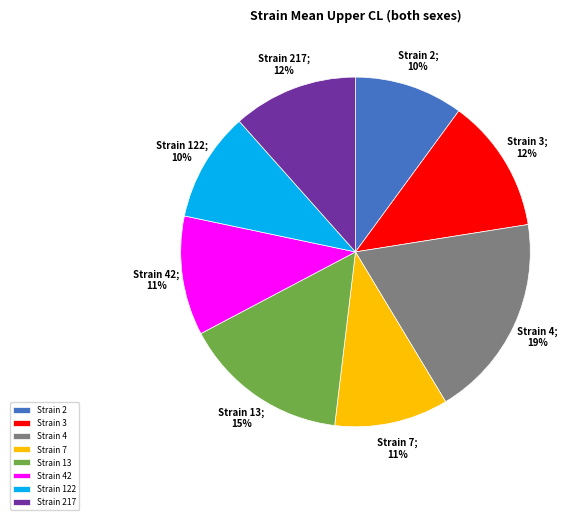

Is it true that Strain 42 is 11% of the pie?

True